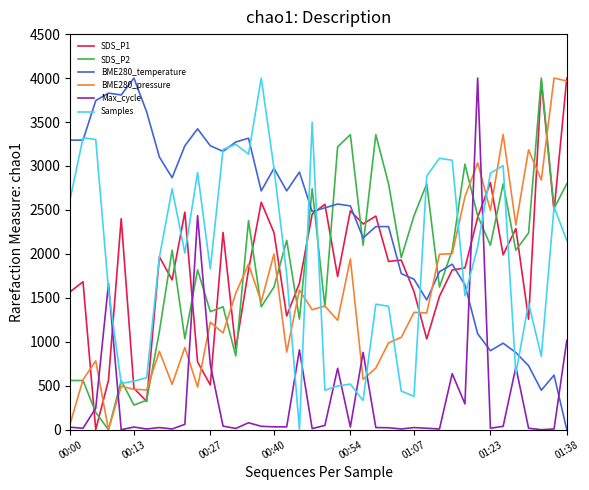

Which series has the largest total across all categories?

BME280_temperature